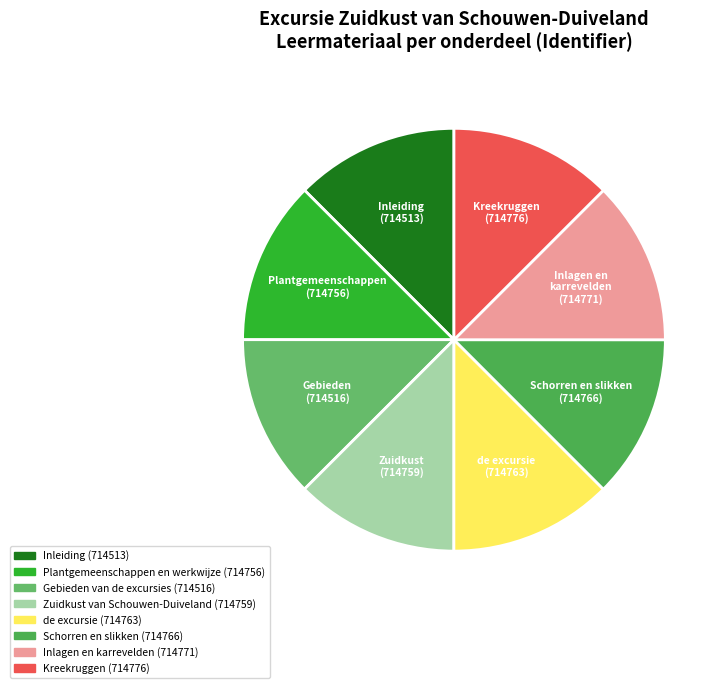

How many slices are in this pie chart?

8